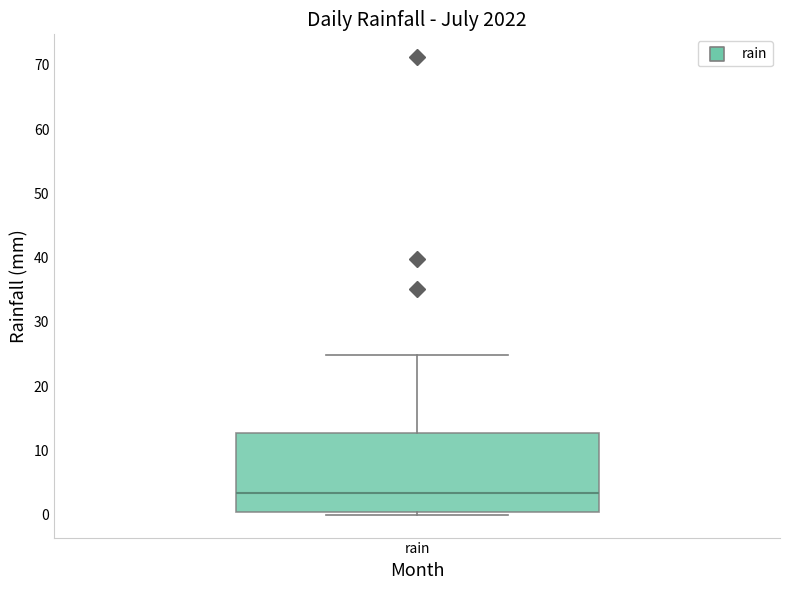

Read this box plot against the y-axis: the position of the median line, the range covered by the box, and the ends of both whiskers. The values are not printed on the chart, so give them approximately, as read against the axis.

median 3, box 0 to 13, whiskers 0 (just below the box's lower edge) to 25